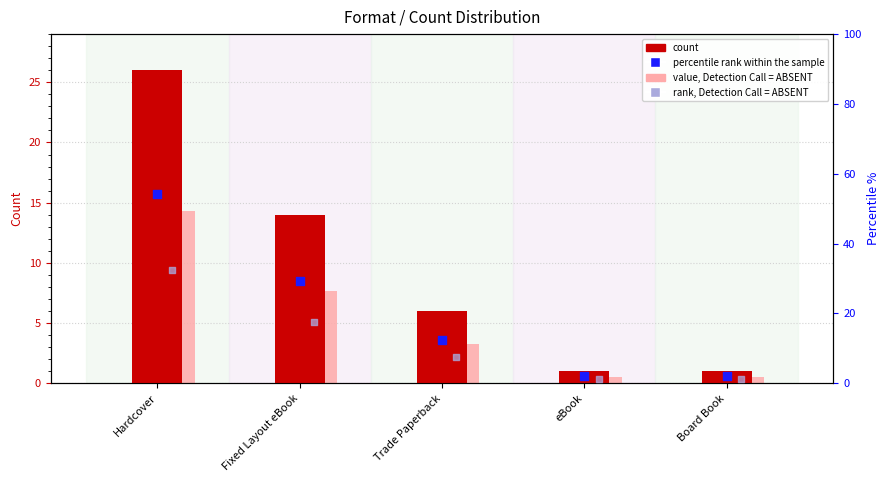

Which series reaches the maximum Y coordinate?

percentile rank within the sample